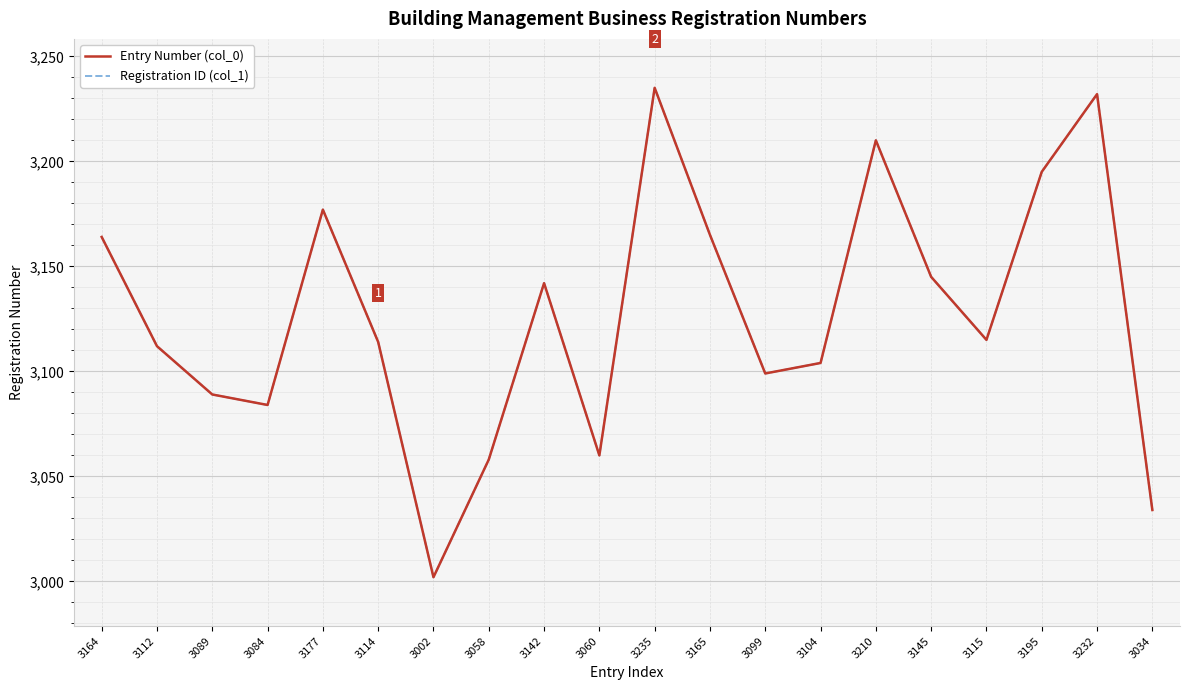

At which label does Entry Number (col_0) first exceed 3115?

3164